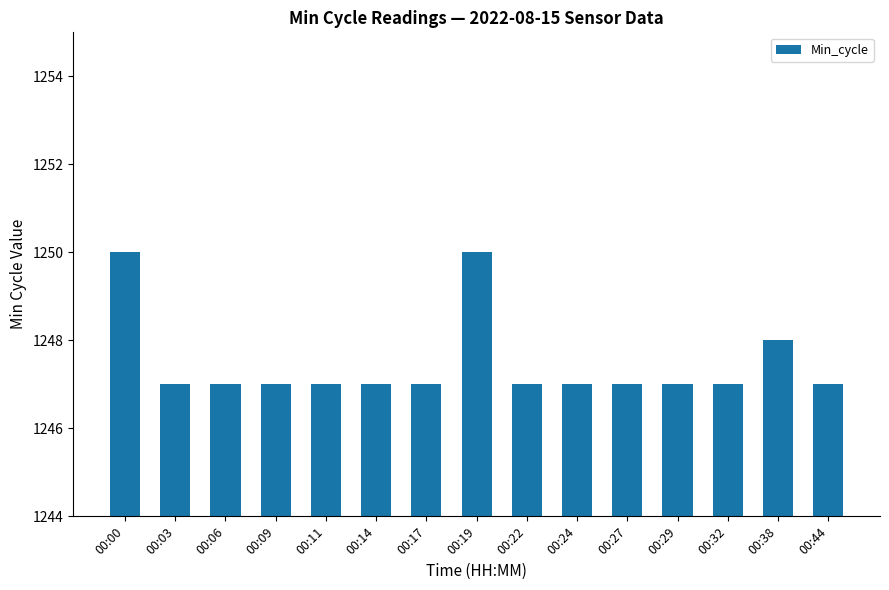

True or false: the data shows 1247 at 00:27.

True